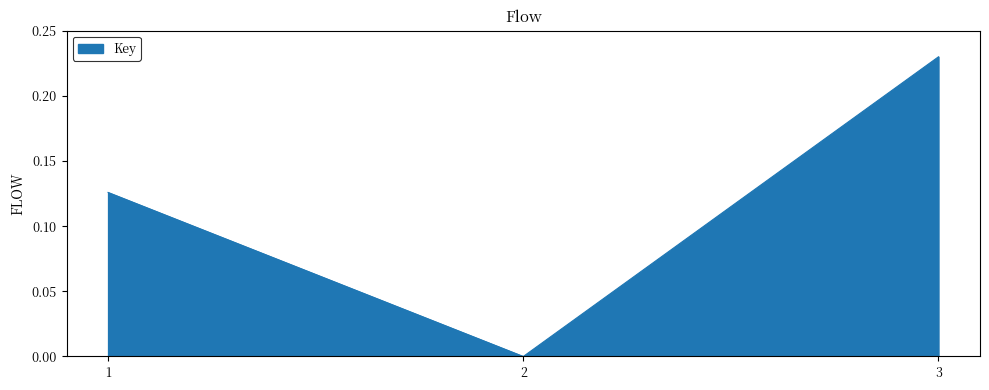

How many values are between 0 and 1?

3